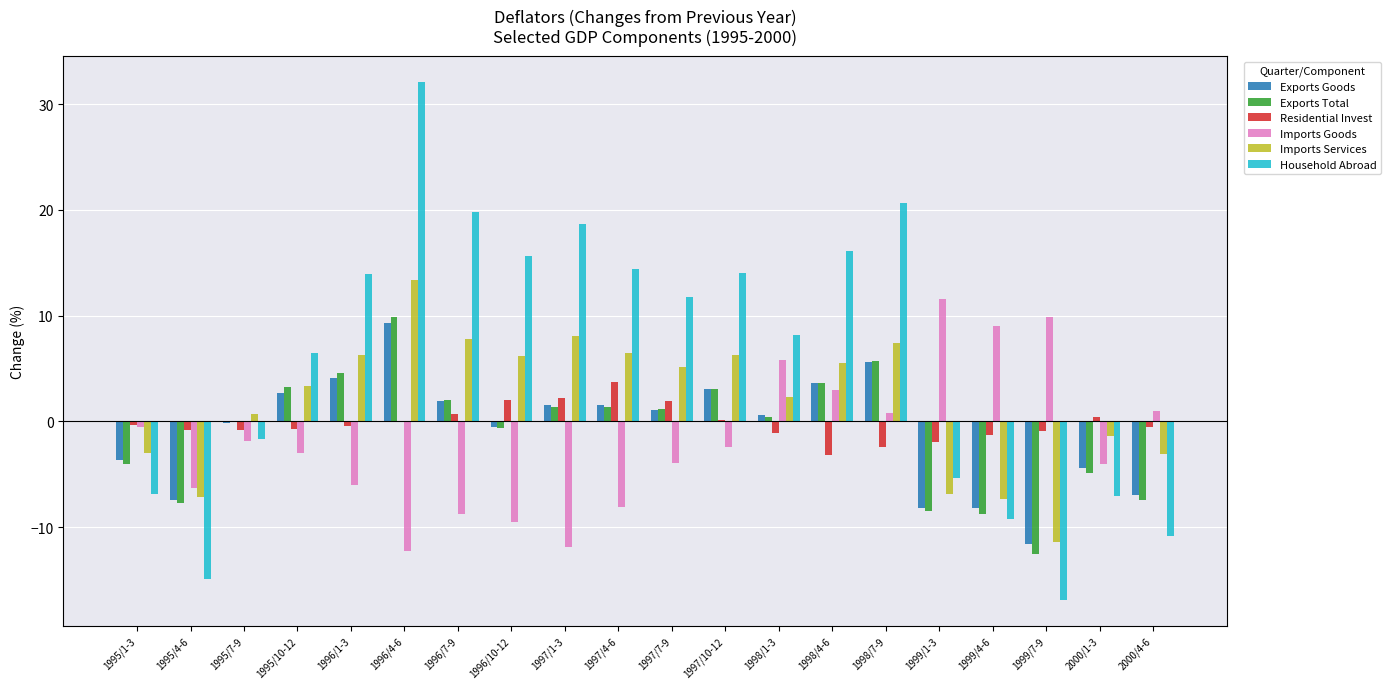

What is the maximum value shown in the chart?

32.1